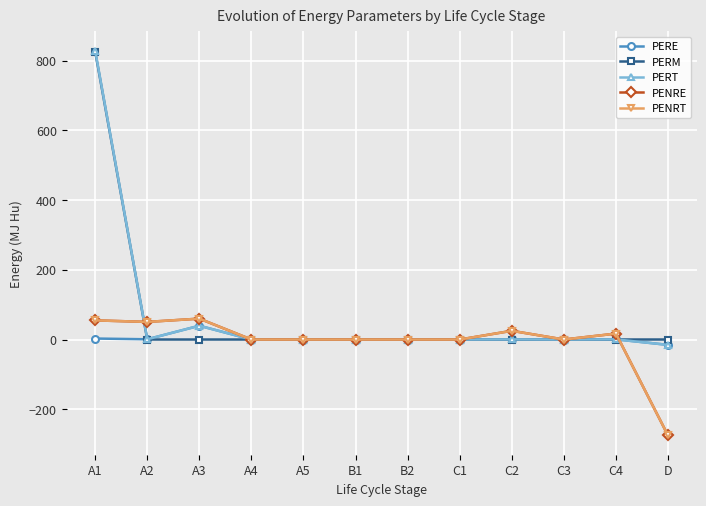

How many lines are shown in the chart?

5